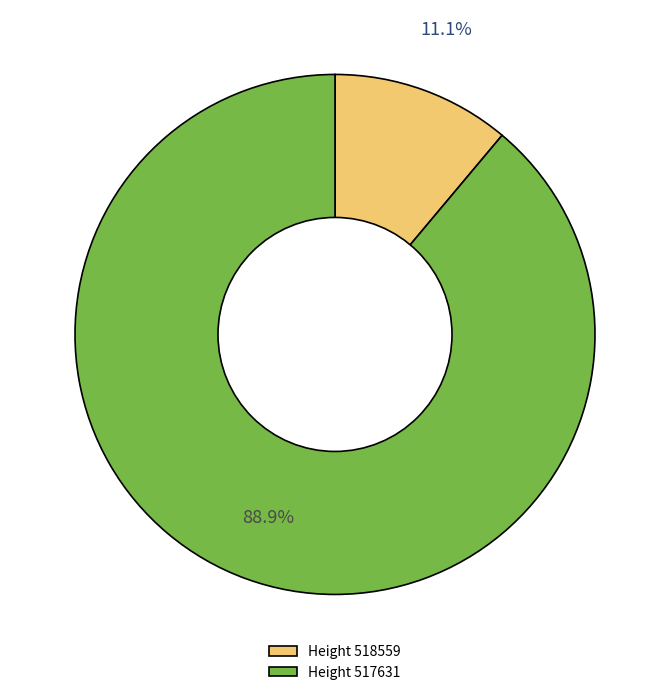

Which category accounts for the majority?

Height 517631